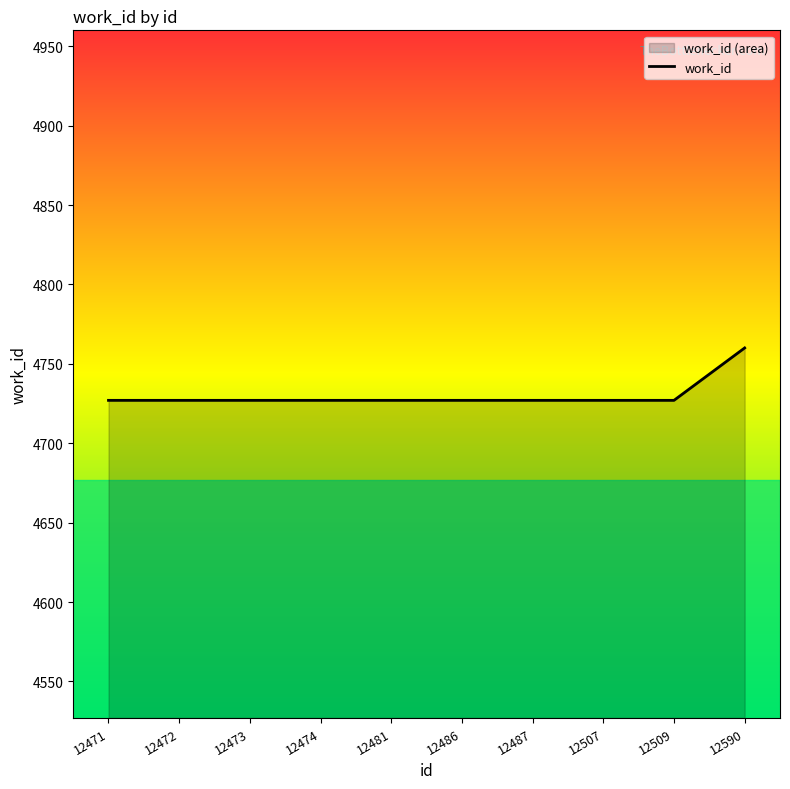

Rank the categories by value from lowest to highest.

12471, 12472, 12473, 12474, 12481, 12486, 12487, 12507, 12509, 12590